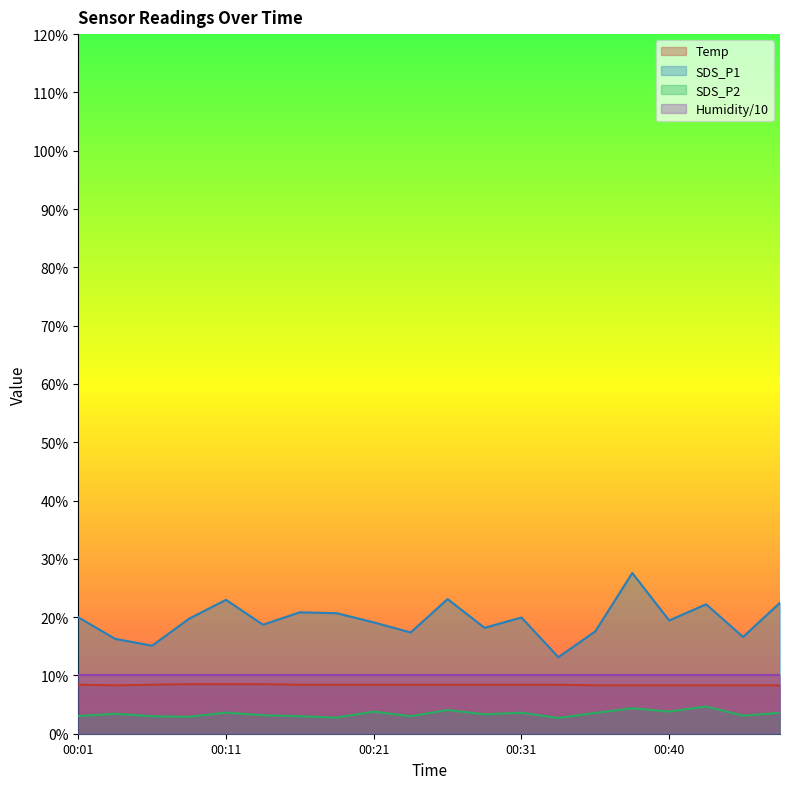

What are all the series names shown in the legend?

Temp, SDS_P1, SDS_P2, Humidity/10